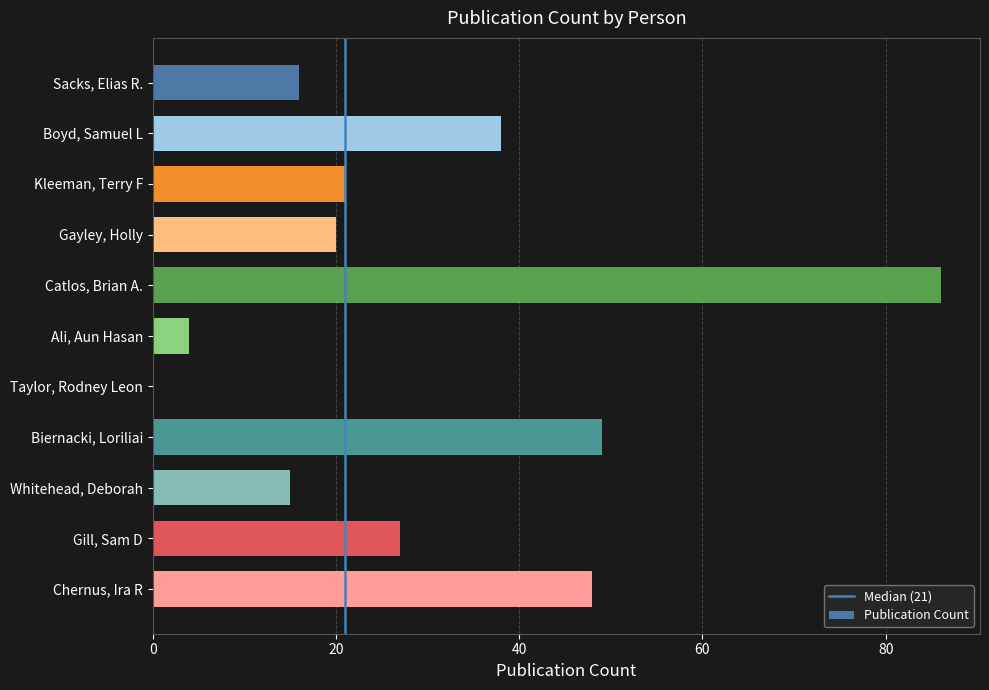

Reading bottom to top, transcribe all the data shown in this chart.

Chernus, Ira R=48	Gill, Sam D=27	Whitehead, Deborah=15	Biernacki, Loriliai=49	Taylor, Rodney Leon=0	Ali, Aun Hasan=4	Catlos, Brian A.=86	Gayley, Holly=20	Kleeman, Terry F=21	Boyd, Samuel L=38	Sacks, Elias R.=16